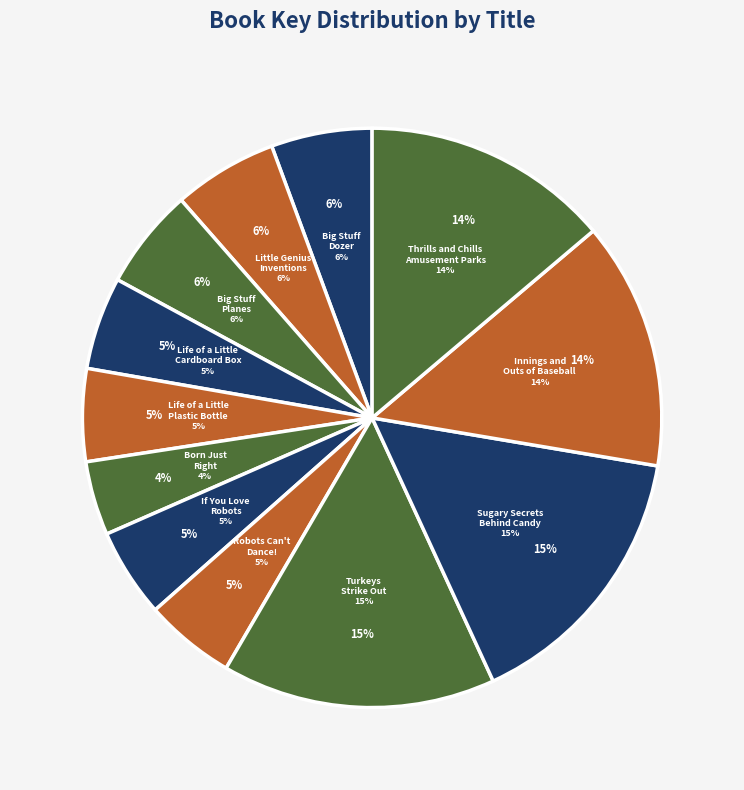

How many segments does this pie chart have?

12